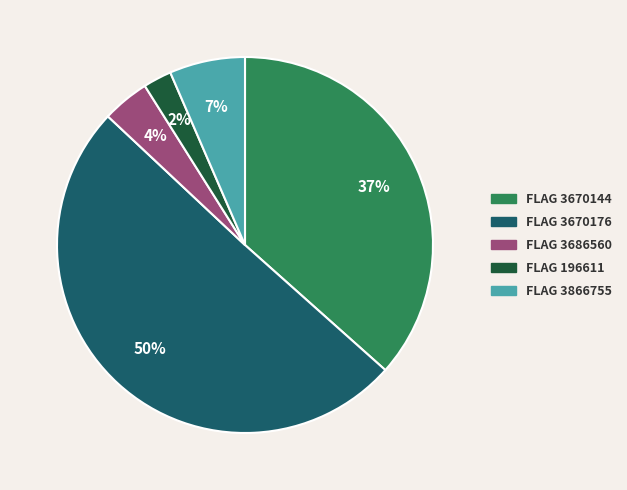

To the nearest percent, what is the average slice percentage?

20%